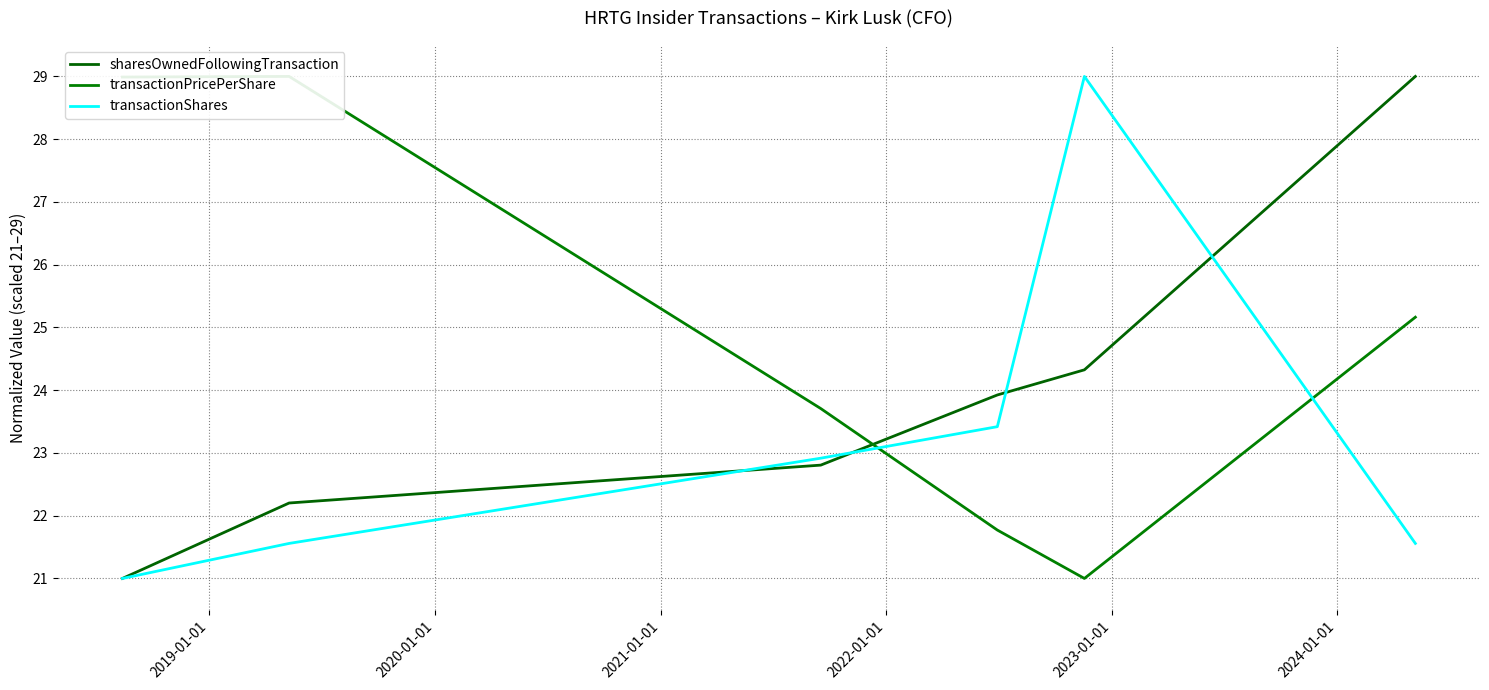

What is the lowest value of the sharesOwnedFollowingTransaction series?

21.0